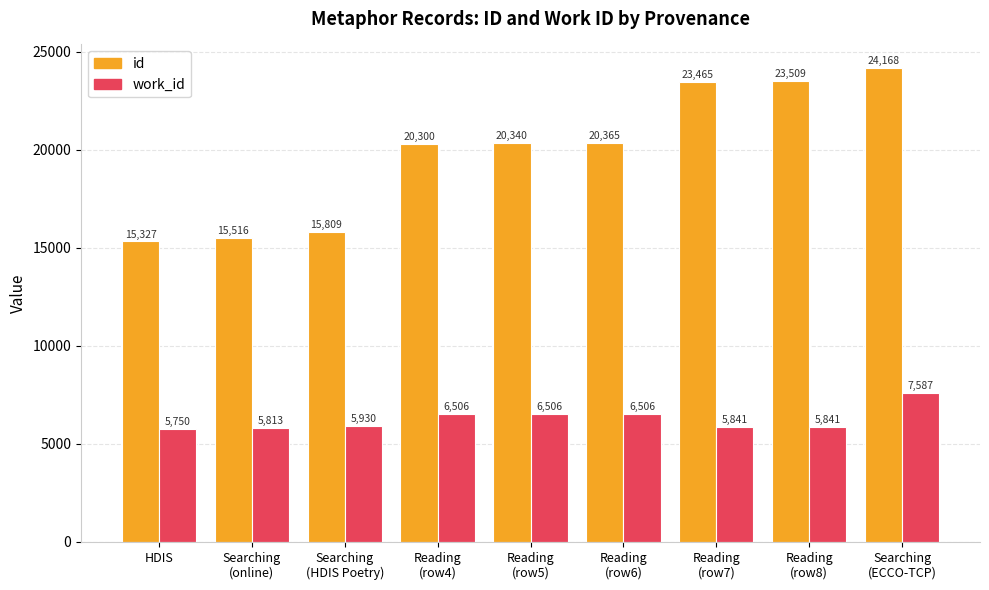

What is the greatest value displayed?

24168